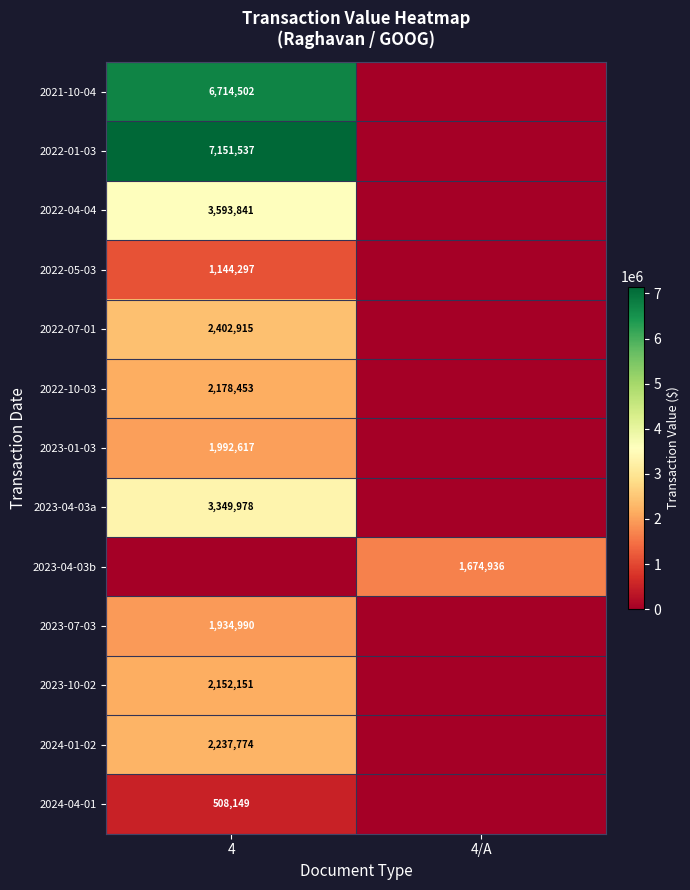

Is it true that 2023-01-03 equals 621462 at 4?

False